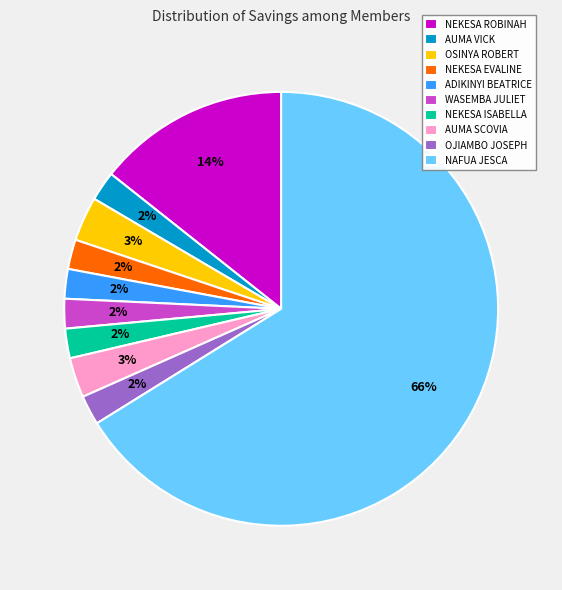

To the nearest percent, what percentage of the pie is AUMA VICK?

2%